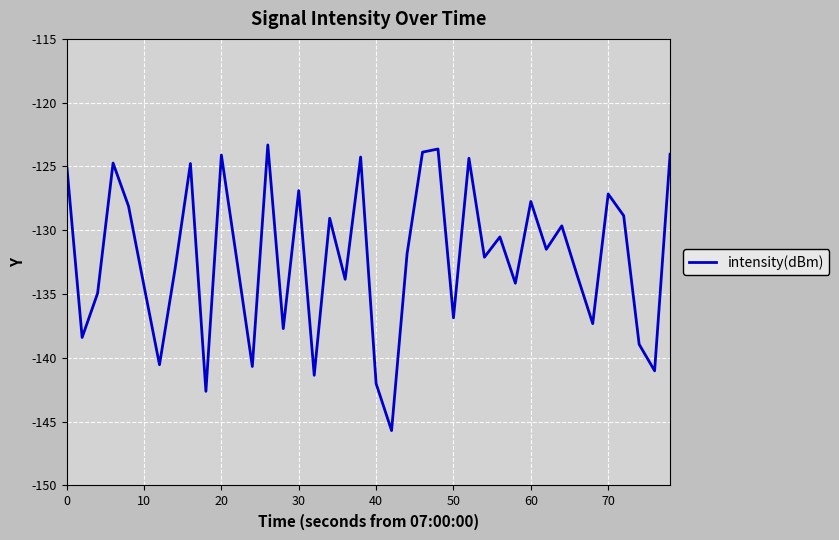

What is the greatest value displayed?

-123.3